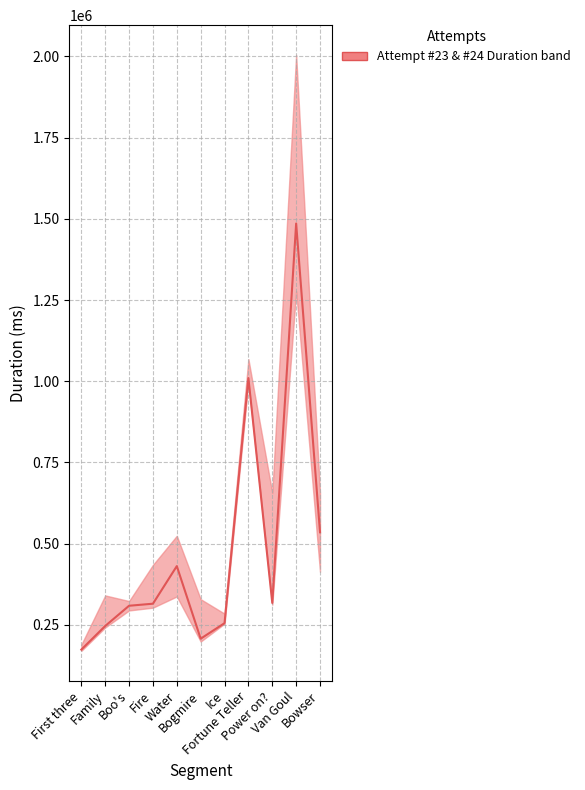

What is the label of the 8th point from the left?

Fortune Teller